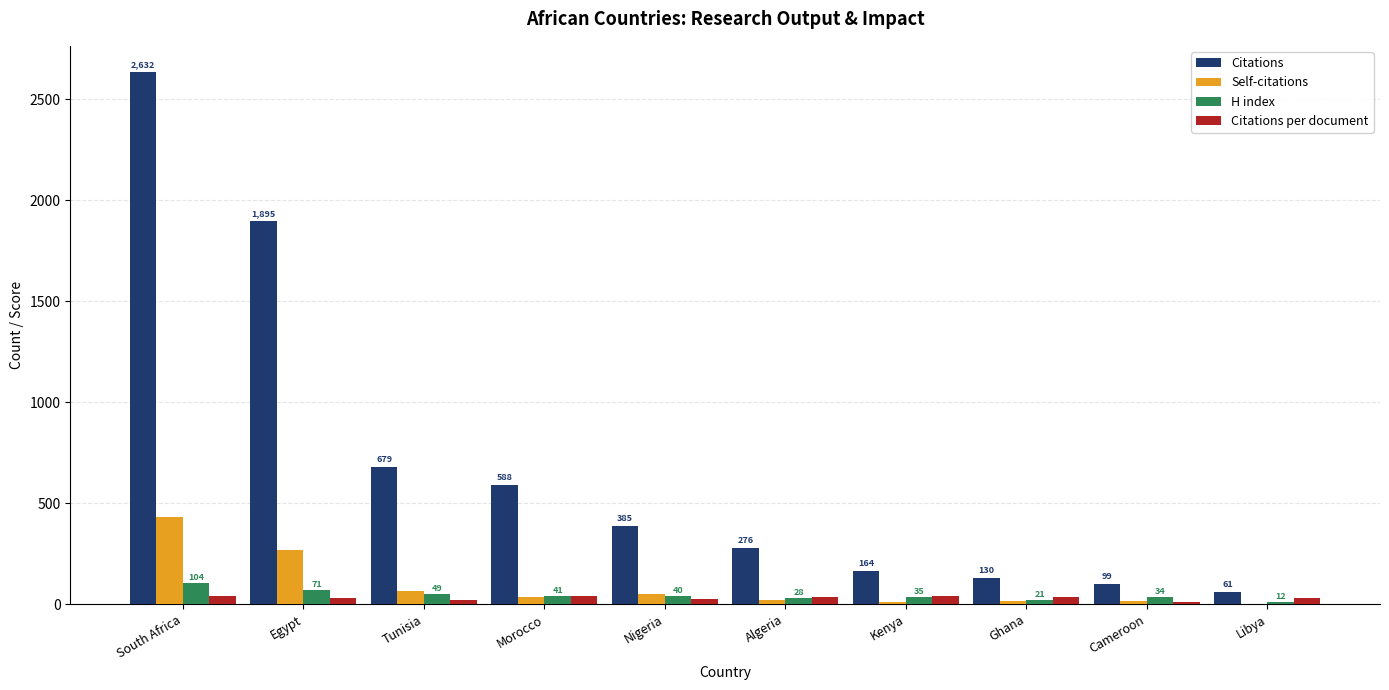

Is it true that Self-citations equals 50.0 at Nigeria?

True